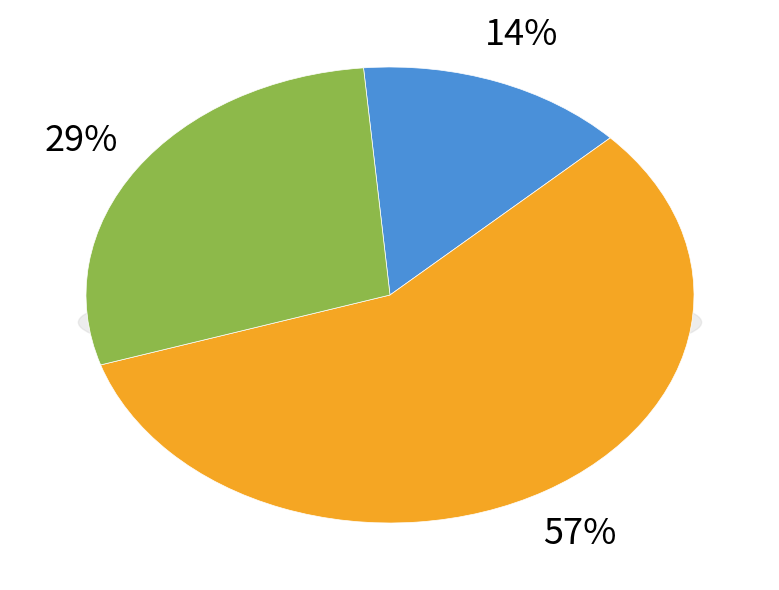

What percentage do When those different beneficent and But though the total want together represent?

28.6%